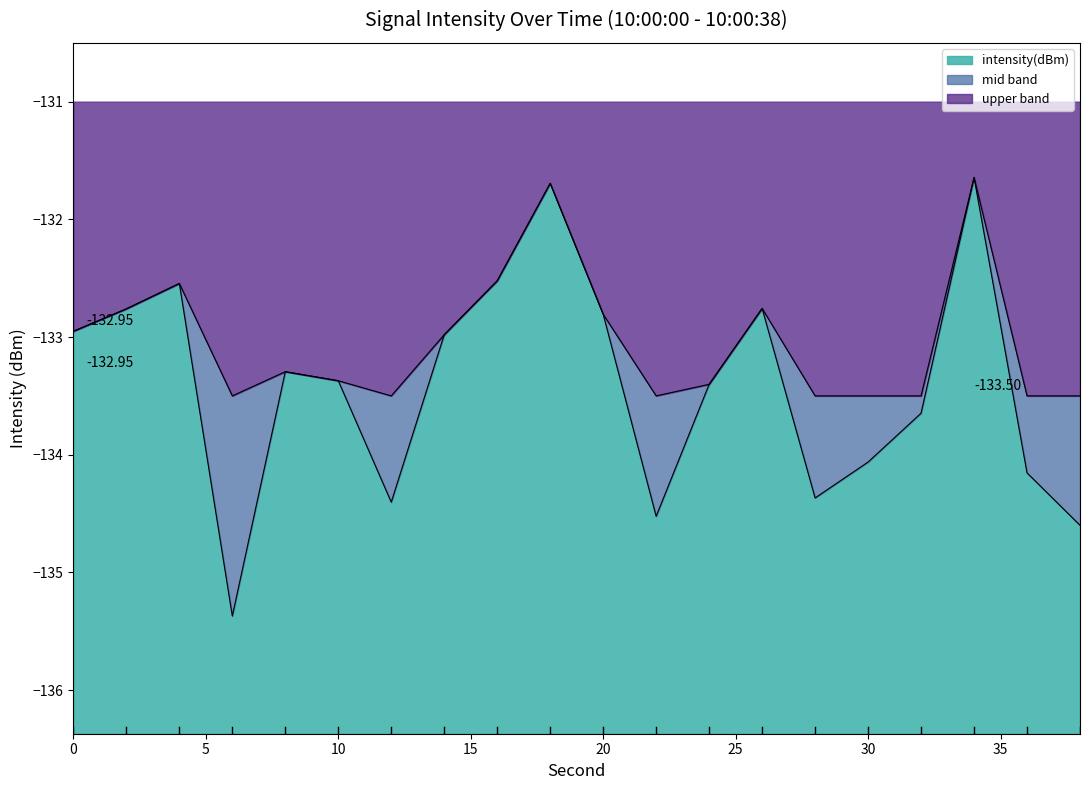

Reading left to right, what are all the values shown in this chart?

-133.0	-132.8	-132.5	-135.4	-133.3	-133.4	-134.4	-133.0	-132.5	-131.7	-132.8	-134.5	-133.4	-132.8	-134.4	-134.1	-133.6	-131.6	-134.2	-134.6